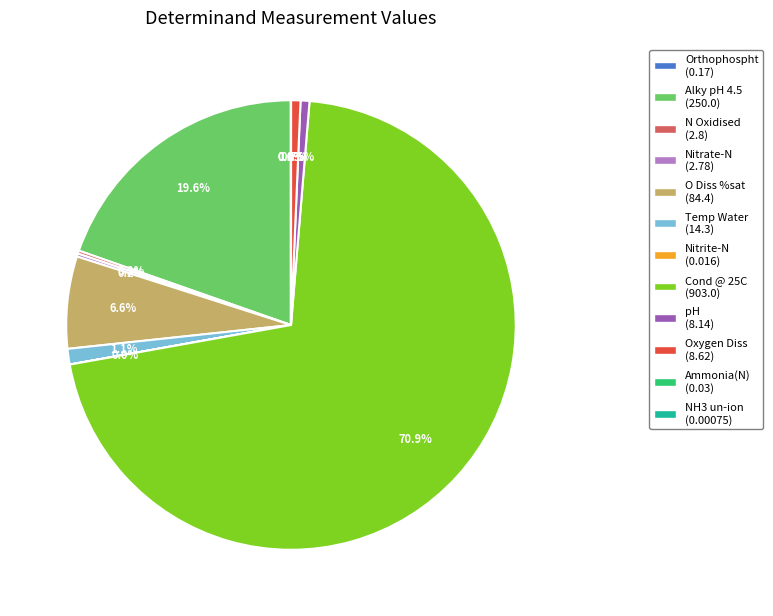

Does any single category account for the majority?

Yes